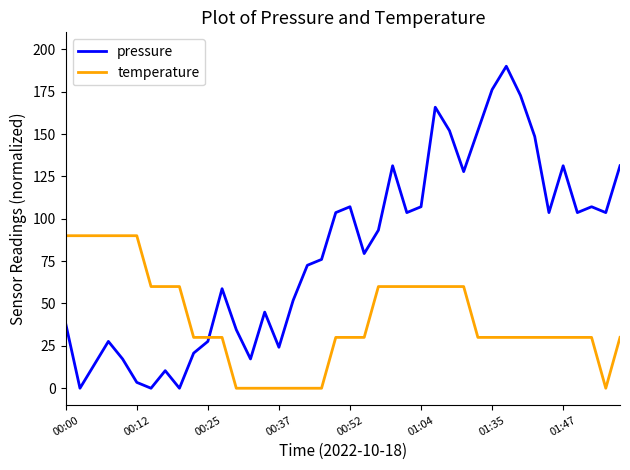

Which series has the largest range (max minus min)?

pressure